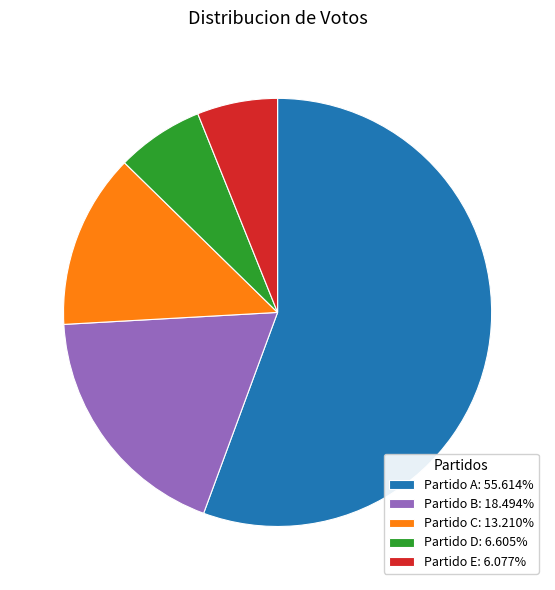

How many segments does this pie chart have?

5